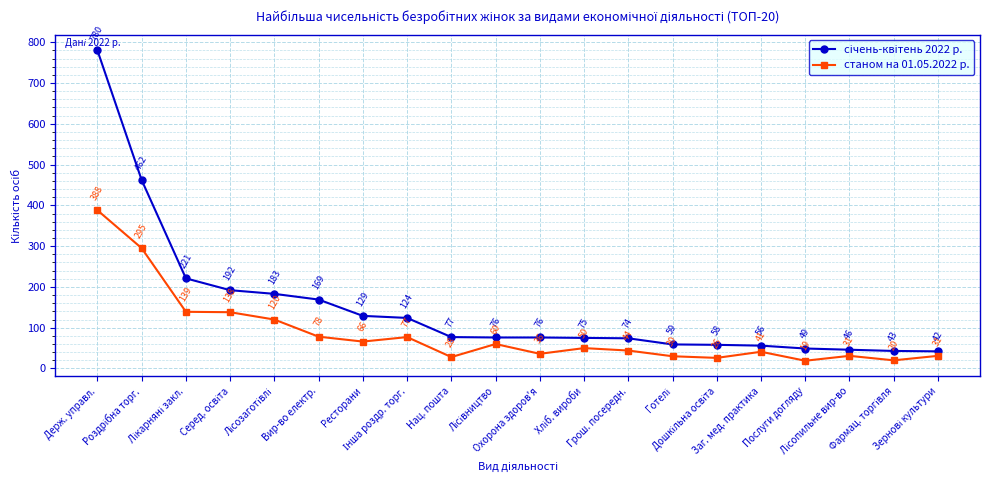

At how many categories does at least one series exceed 90?

8